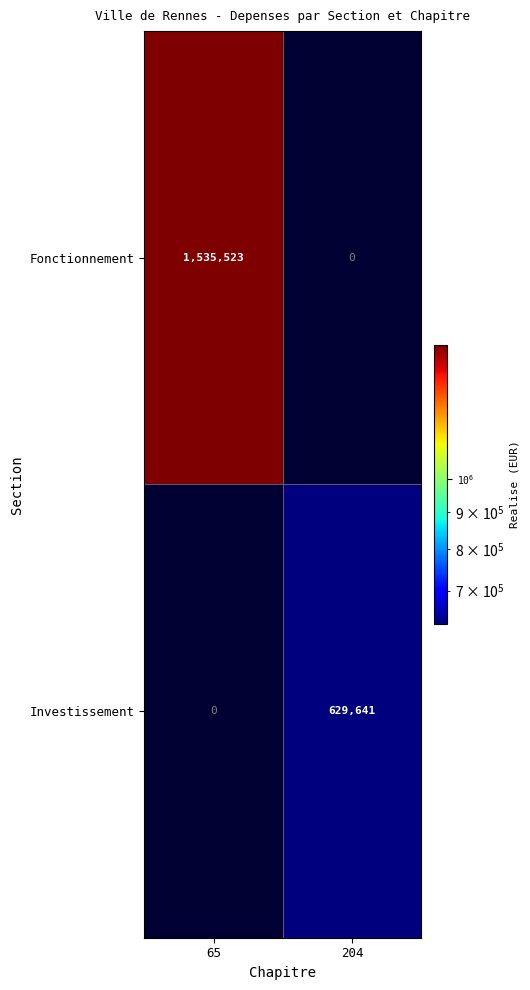

How many distinct data groups are displayed?

2